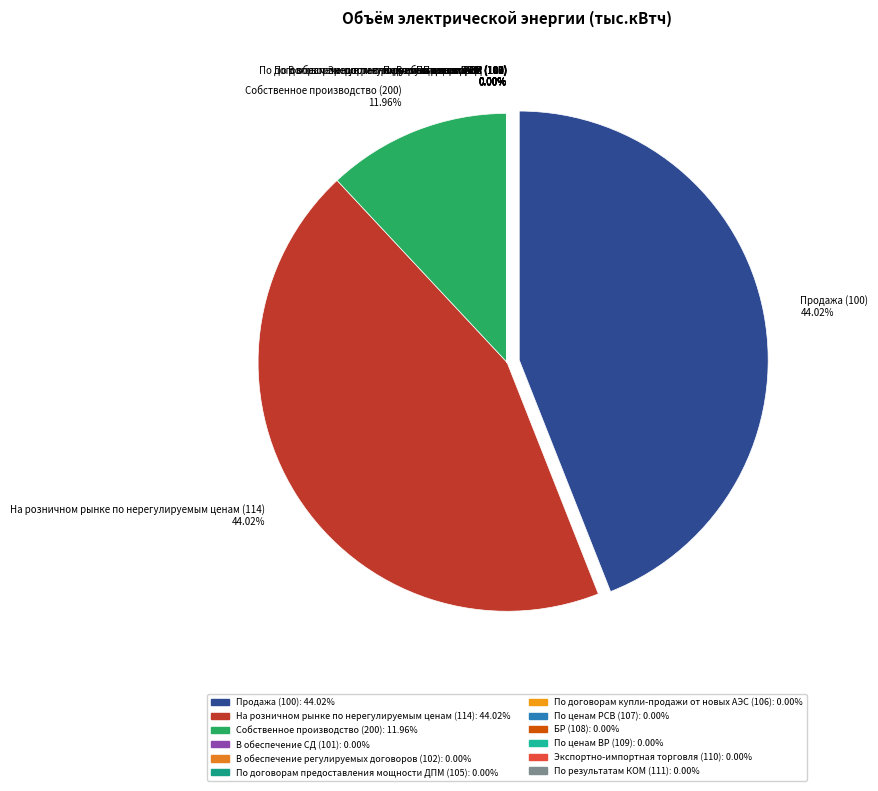

Rank the categories by value from lowest to highest.

В обеспечение СД (101), В обеспечение регулируемых договоров (102), По договорам предоставления мощности ДПМ (105), По договорам купли-продажи от новых АЭС (106), По ценам РСВ (107), БР (108), По ценам ВР (109), Экспортно-импортная торговля (110), По результатам КОМ (111), Собственное производство (200), Продажа (100), На розничном рынке по нерегулируемым ценам (114)